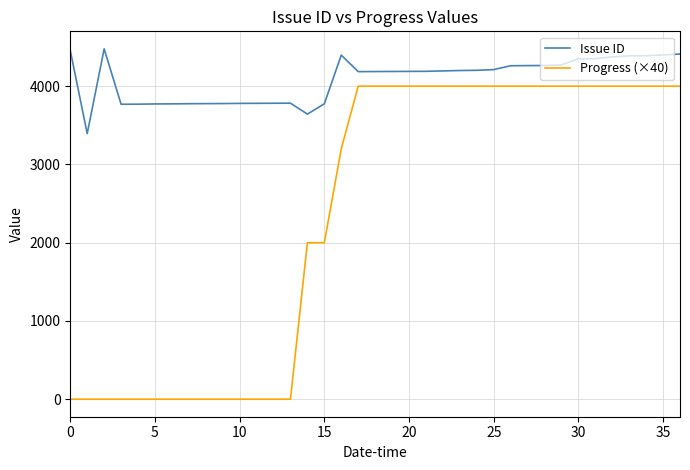

Which series has the widest spread of values?

Progress (×40)